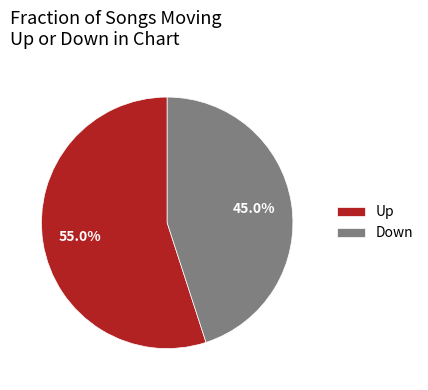

What percentage do Up and Down together represent?

100.0%